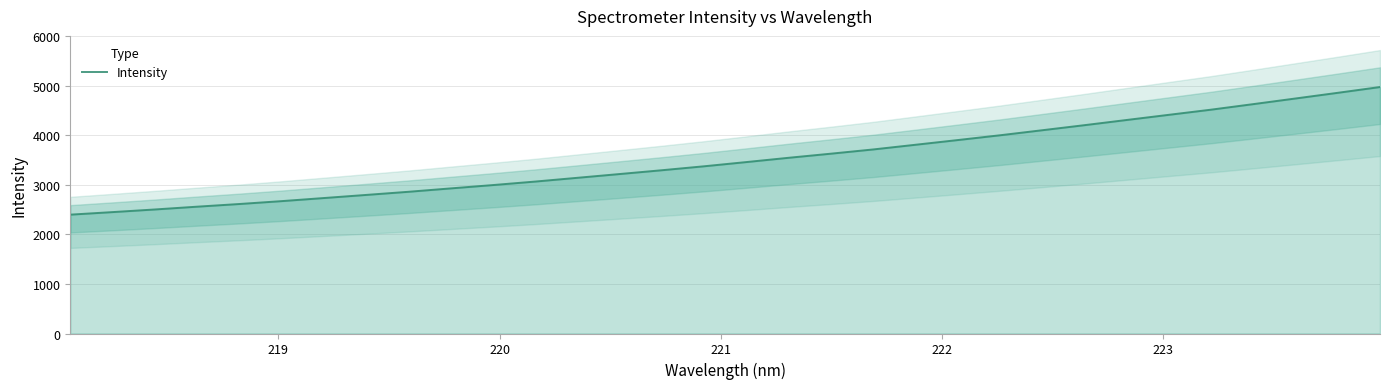

What is the lowest value of the Intensity series?

2398.1